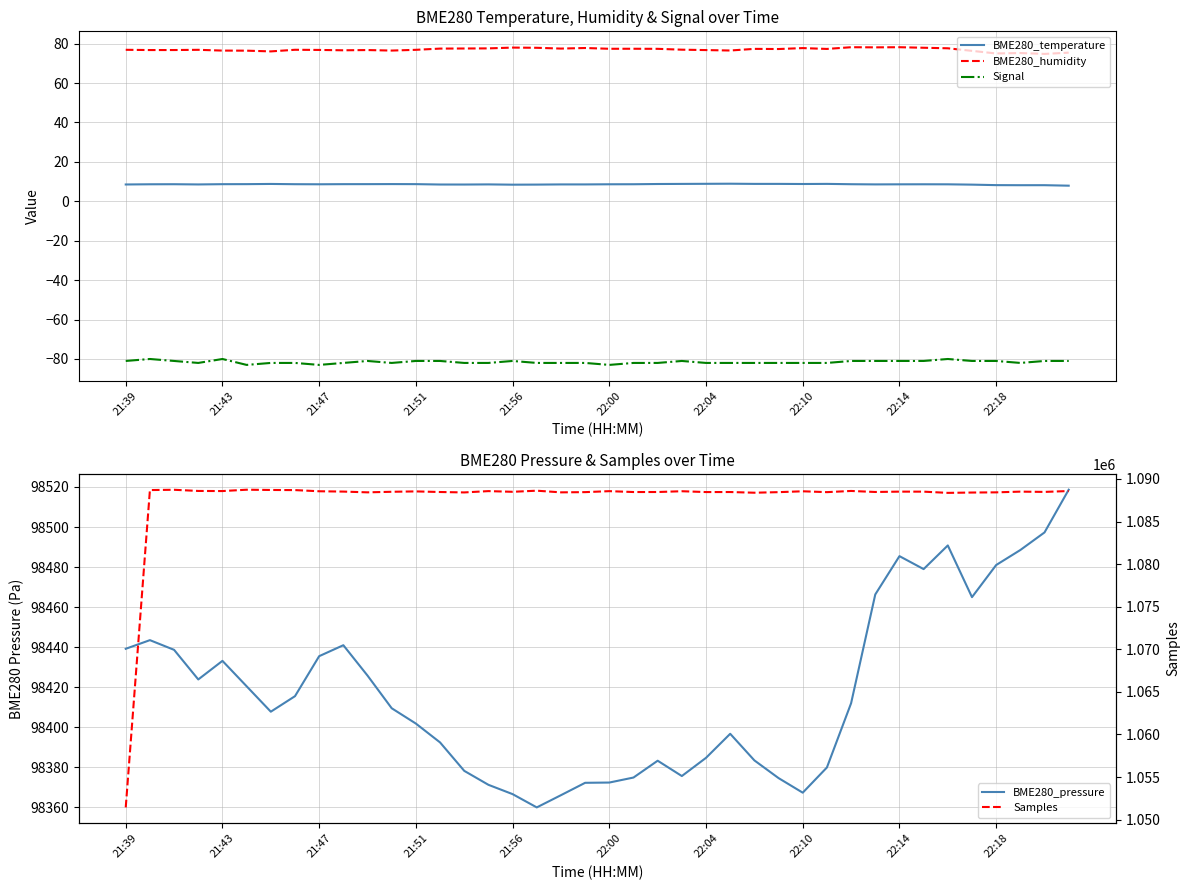

How many values in the Samples series are below 1088513?

20